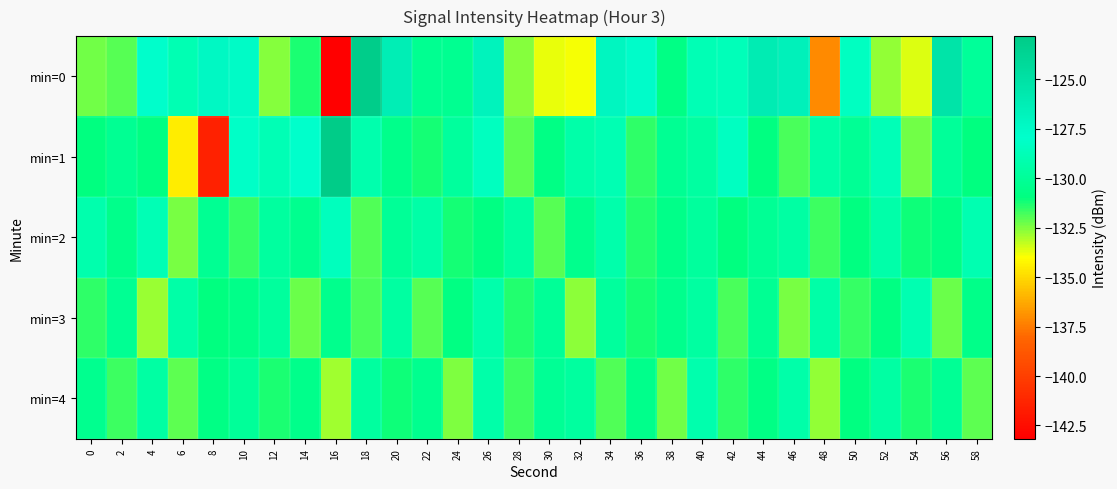

At 54, list the series in order from smallest to largest.

min=0, min=1, min=4, min=2, min=3